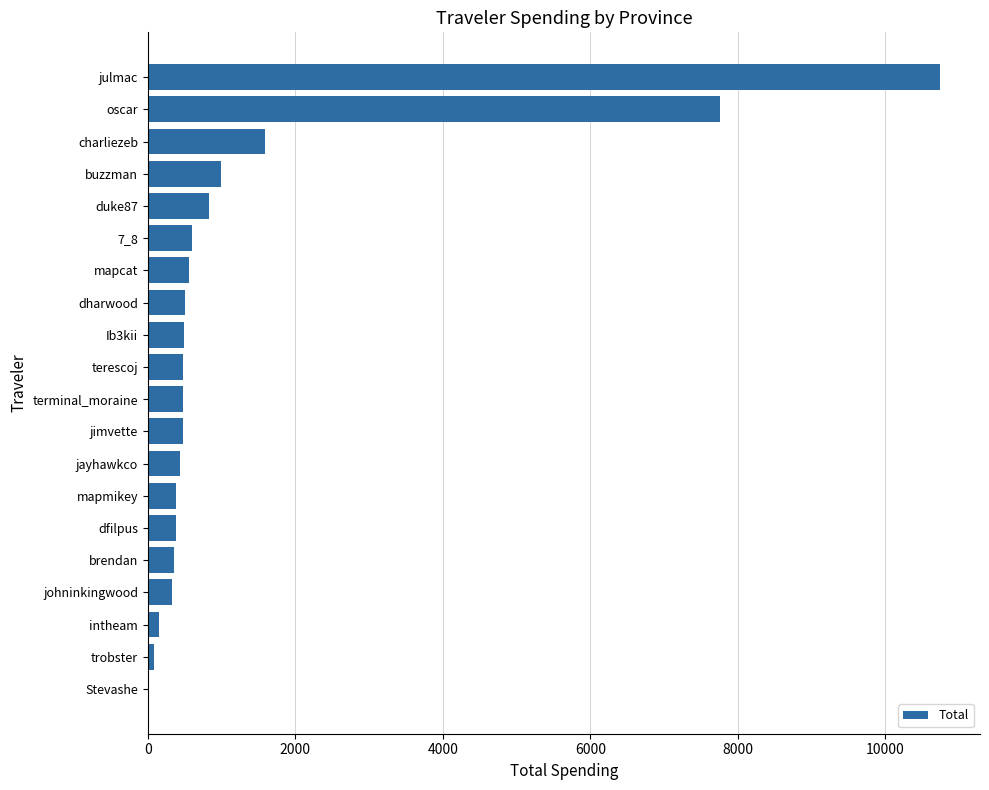

At which label is the value closest to 5373?

oscar